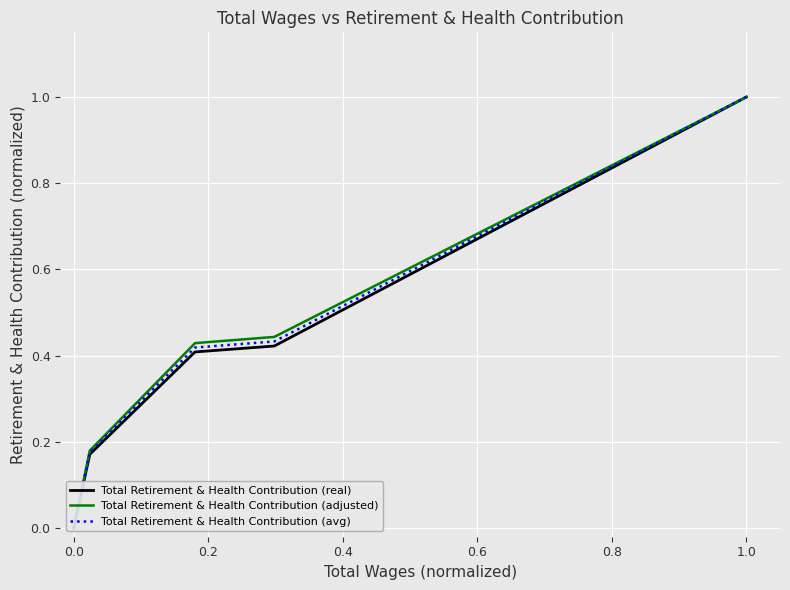

What are all the series names shown in the legend?

Total Retirement & Health Contribution (real), Total Retirement & Health Contribution (adjusted), Total Retirement & Health Contribution (avg)